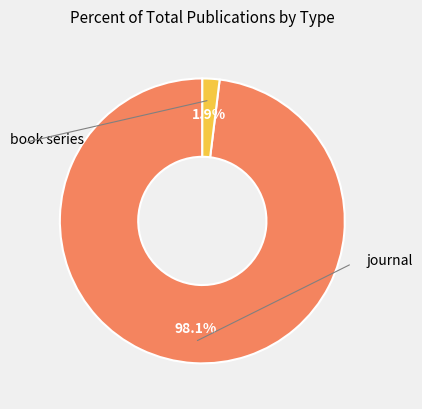

Is there a majority slice in this chart?

Yes